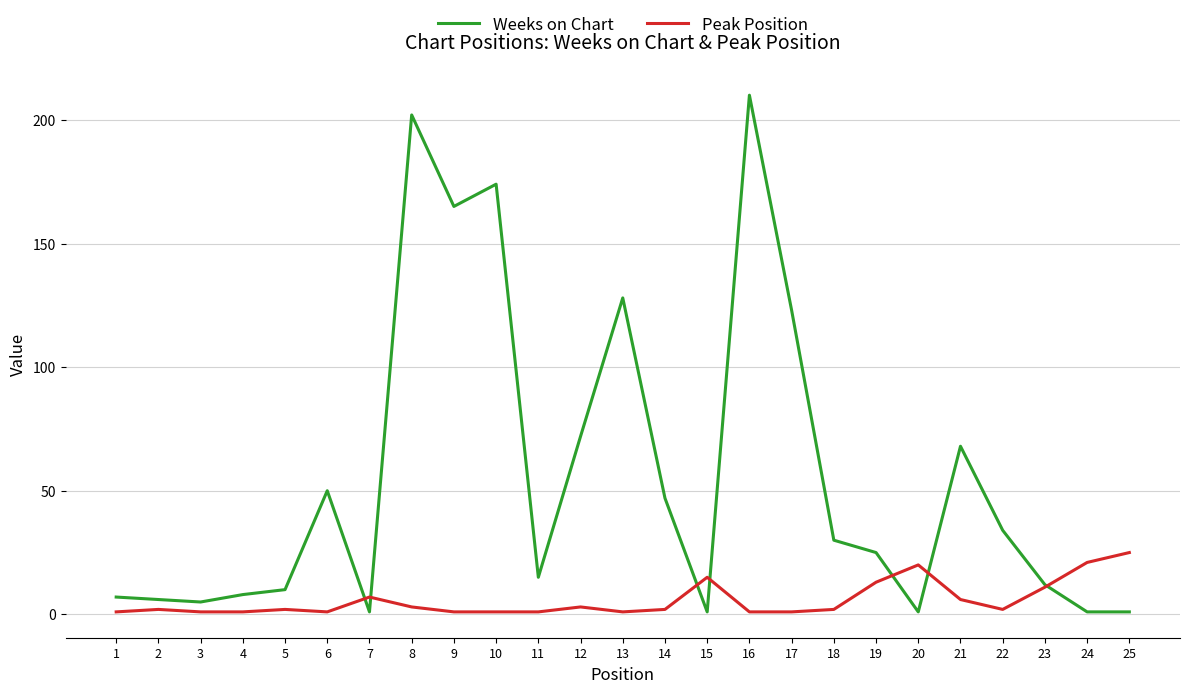

Is the value of Peak Position at 12 greater than the value of Weeks on Chart at 14?

No